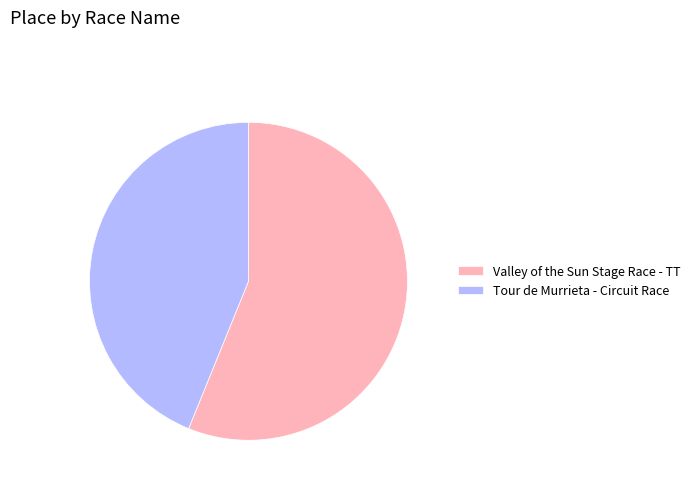

Approximately how many times larger is the value at Valley of the Sun Stage Race - TT compared to Tour de Murrieta - Circuit Race?

1.3